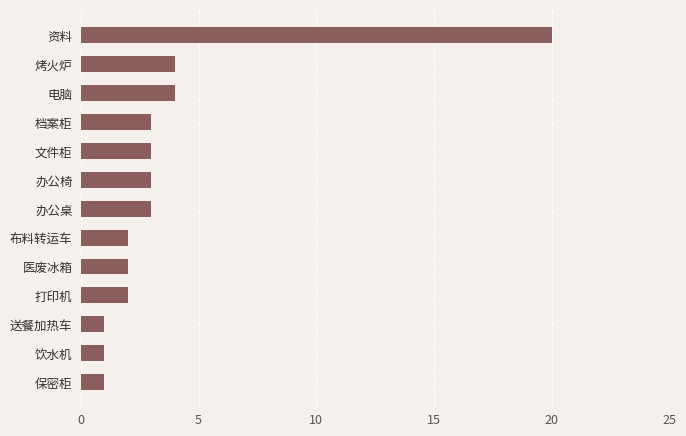

Reading bottom to top, what are all the values shown in this chart?

1	1	1	2	2	2	3	3	3	3	4	4	20